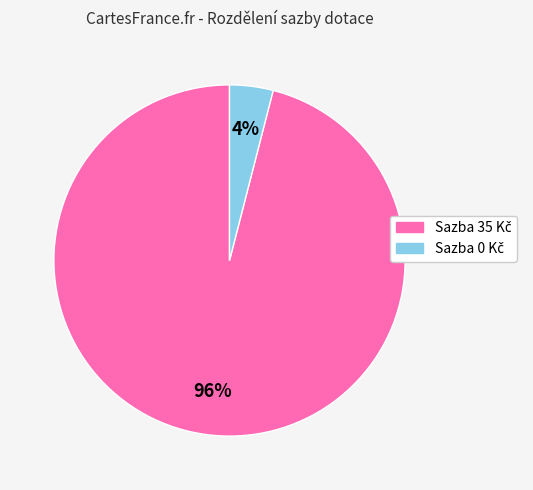

To the nearest percent, what is the difference between the largest and smallest slice percentages?

92%